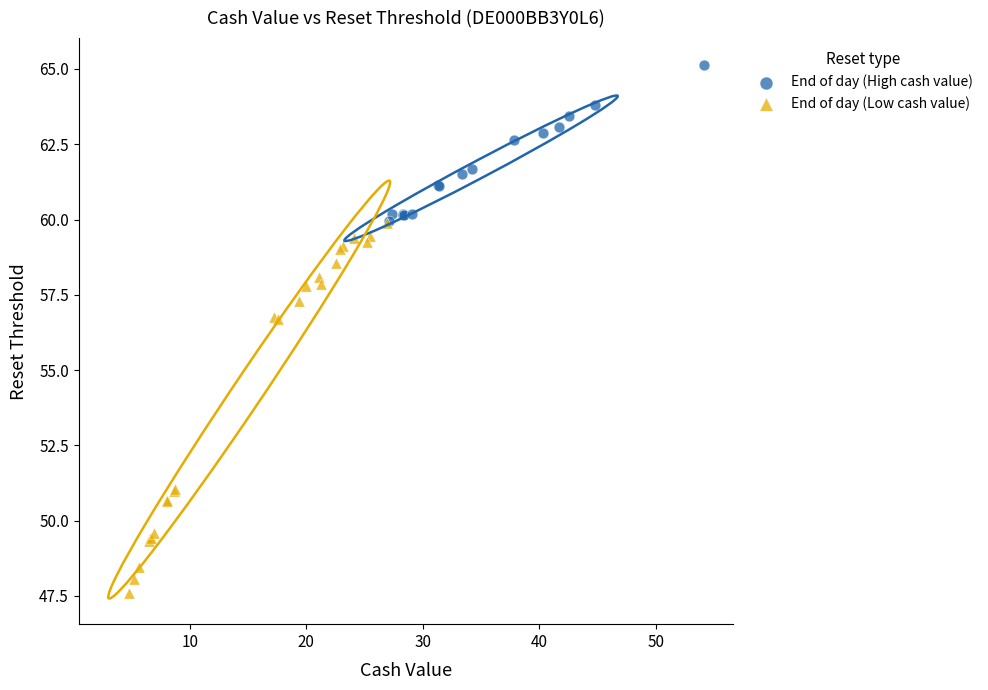

Which series has the widest spread of Y values?

End of day (Low cash value)